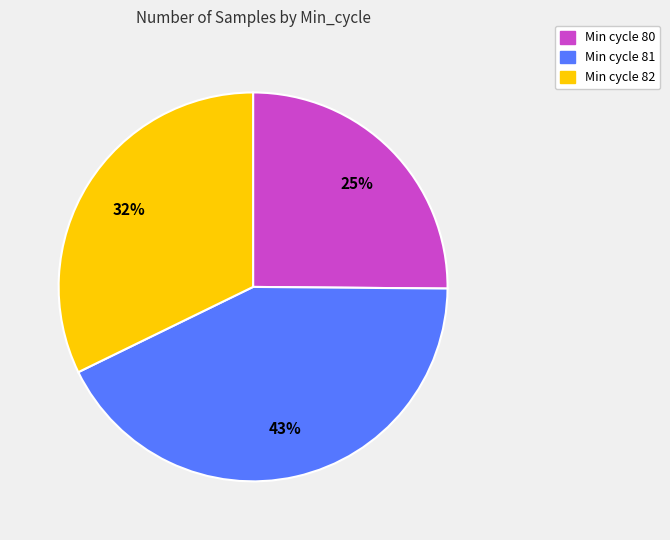

To the nearest percent, what is the difference between the largest and smallest slice percentages?

18%